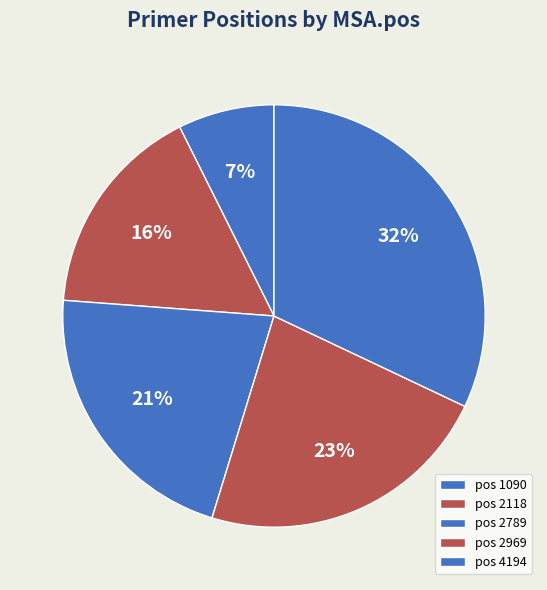

Rank the categories by value from lowest to highest.

pos 1090, pos 2118, pos 2789, pos 2969, pos 4194